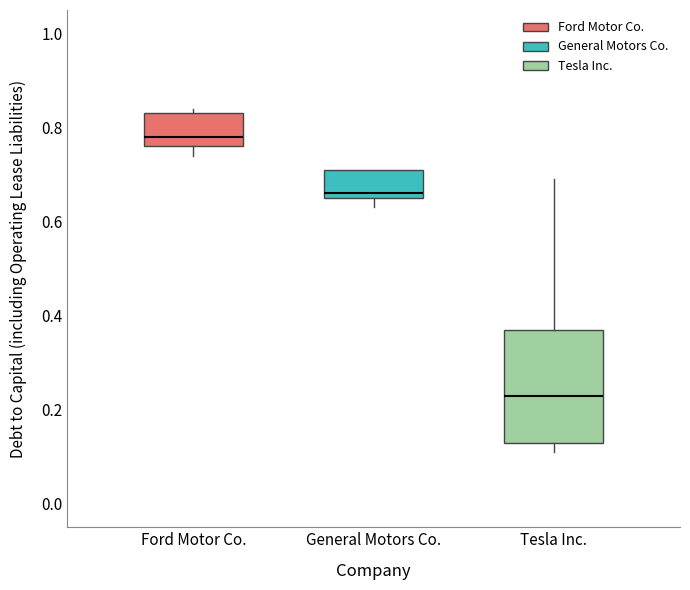

Comparing the boxes themselves (not the whiskers), which one is the tallest?

Tesla Inc.